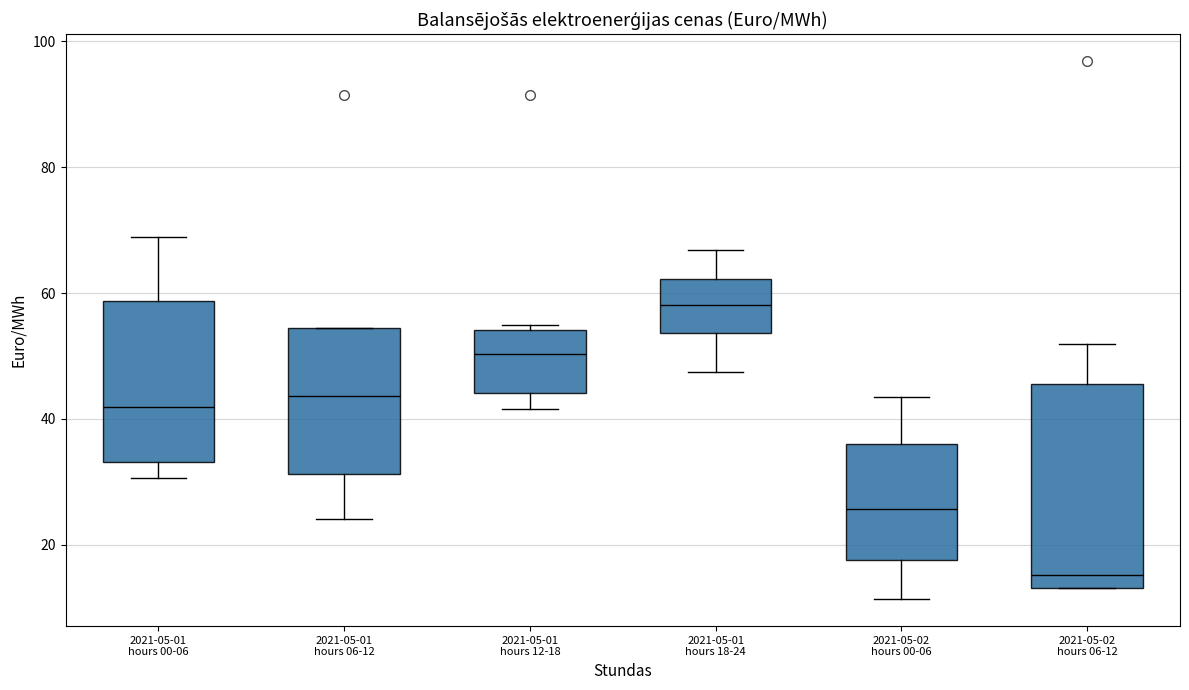

Where is the upper edge of the box for 2021-05-01 hours 18-24 on the y-axis? The values are not printed on the chart, so give them approximately, as read against the axis.

62